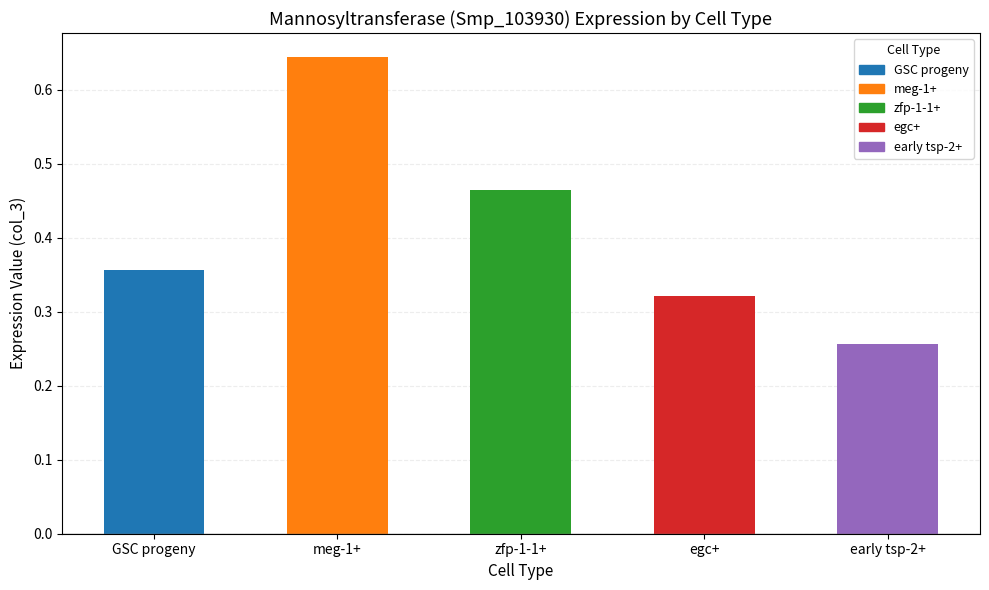

What is the change in value from GSC progeny to early tsp-2+?

-0.1